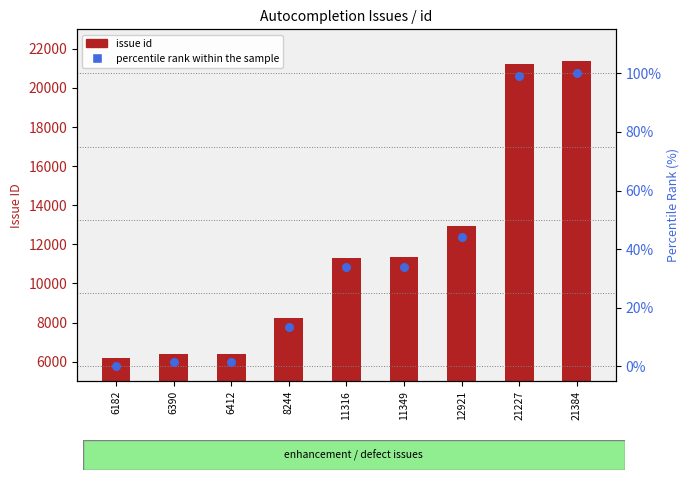

Which series has the largest total across all categories?

issue id